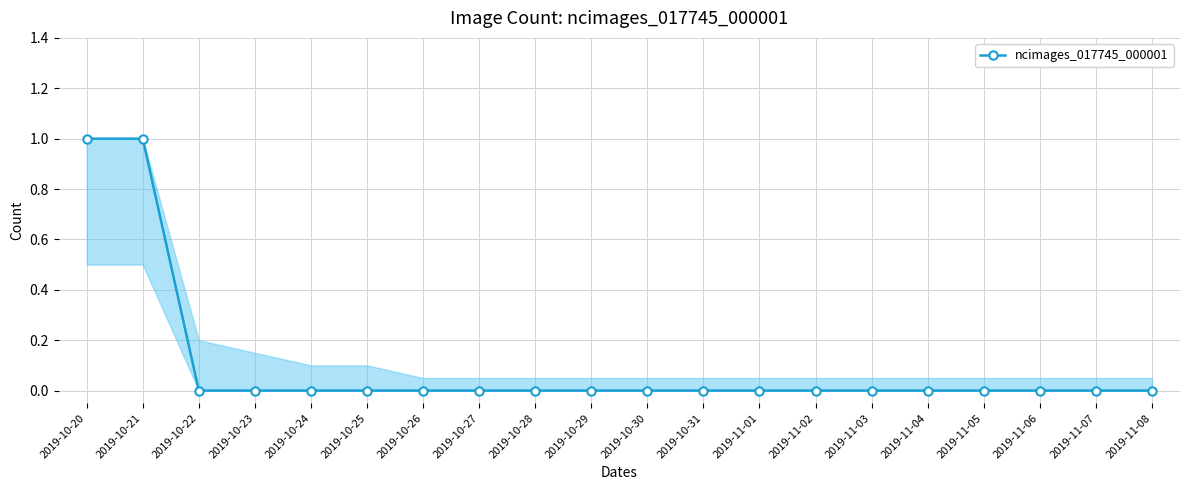

How many positive values are there?

2